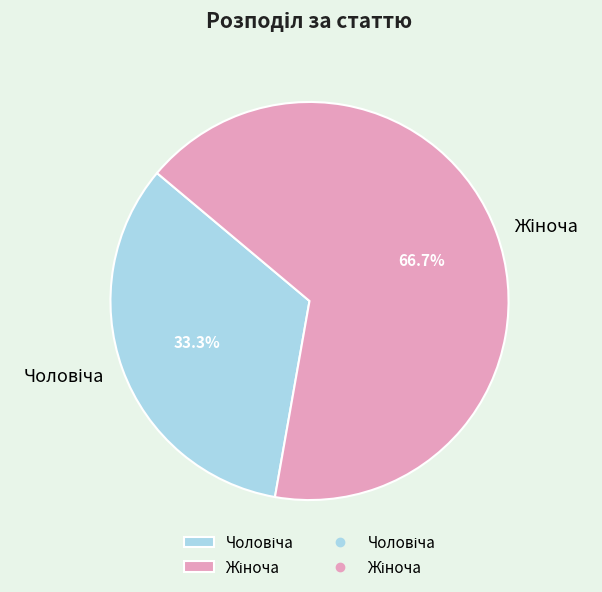

Is there a majority slice in this chart?

Yes